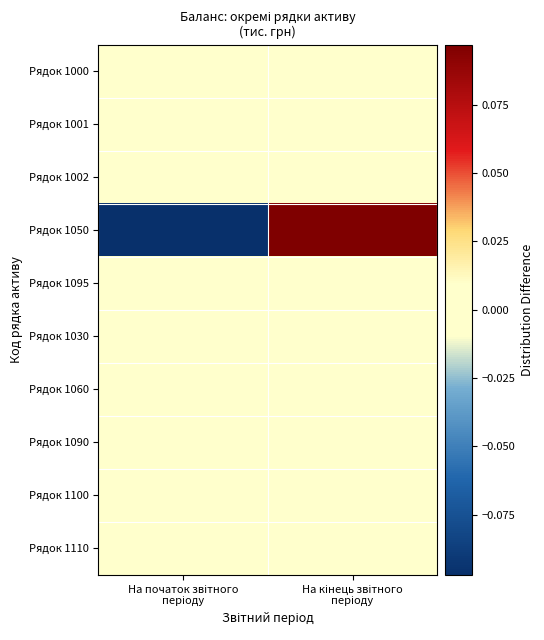

Rank the series by their maximum value, from lowest to highest.

Рядок 1030, Рядок 1060, Рядок 1090, Рядок 1100, Рядок 1110, Рядок 1000, Рядок 1001, Рядок 1002, Рядок 1095, Рядок 1050